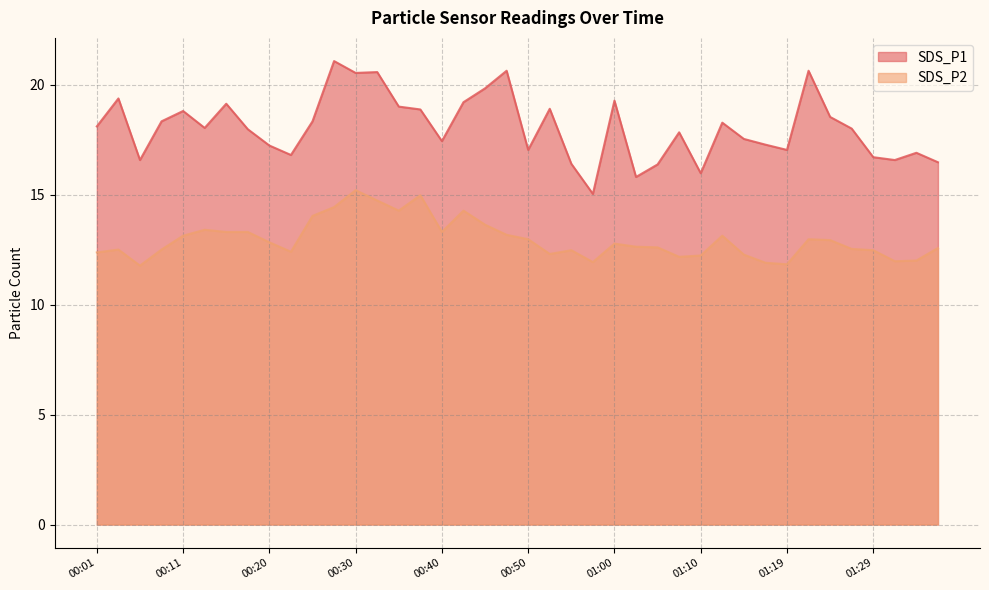

True or false: SDS_P2 has more than 2 interior local peaks.

True